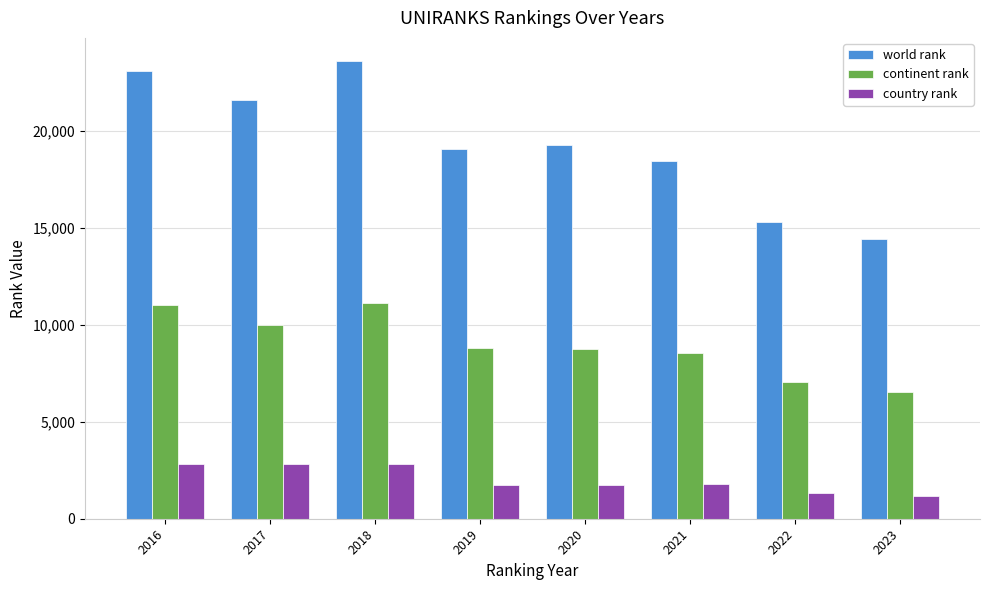

What value does the world rank series have at 2021?

18471